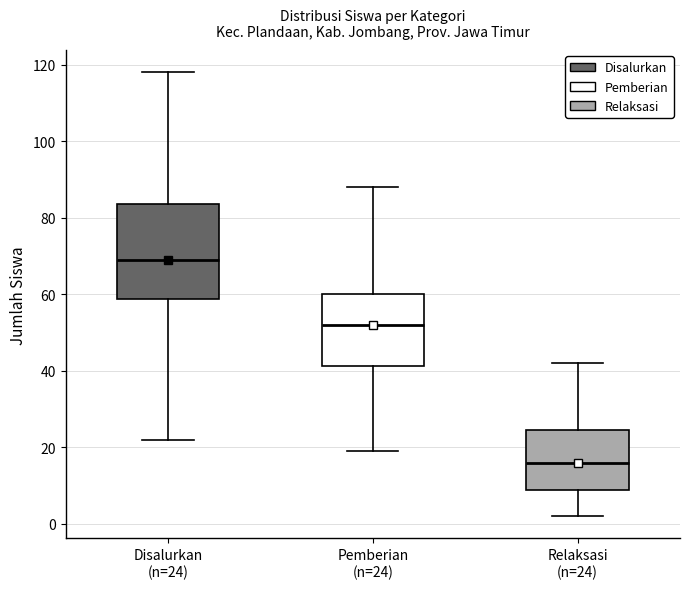

Comparing the boxes themselves (not the whiskers), which one is the tallest?

Disalurkan (n=24)